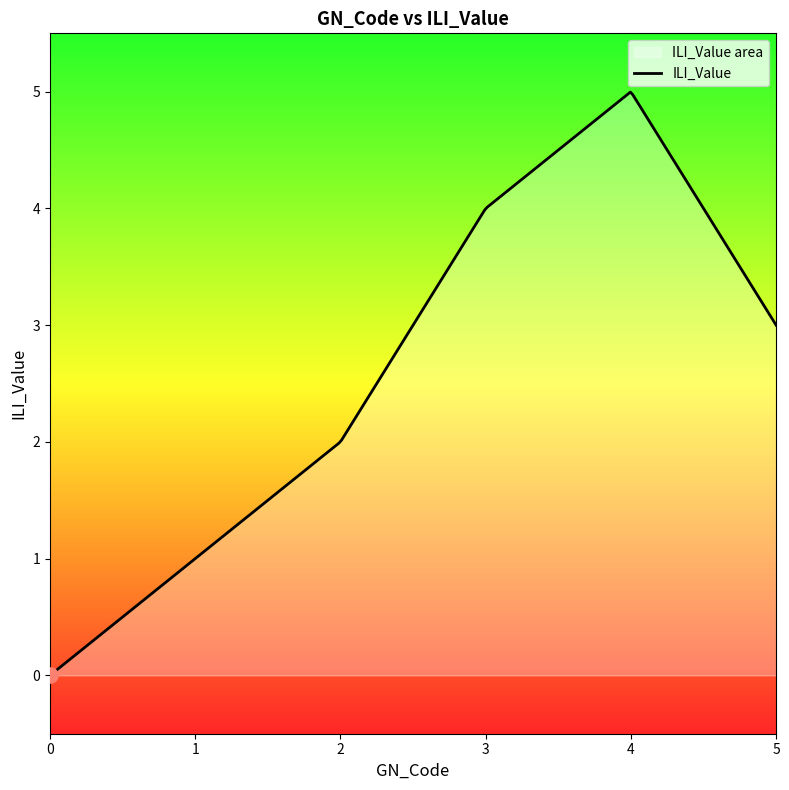

What is the change in value from 2 to 3?

+2